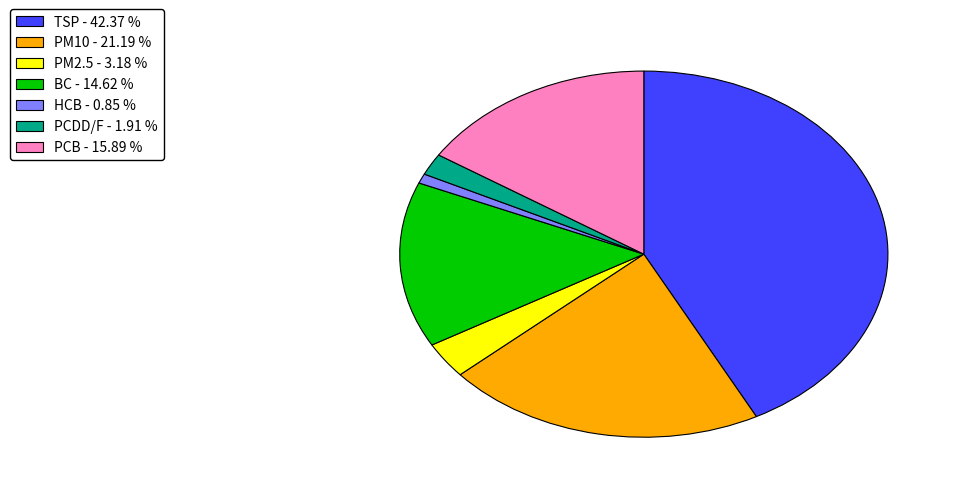

Rank the categories by value from highest to lowest.

TSP, PM10, PCB, BC, PM2.5, PCDD/F, HCB